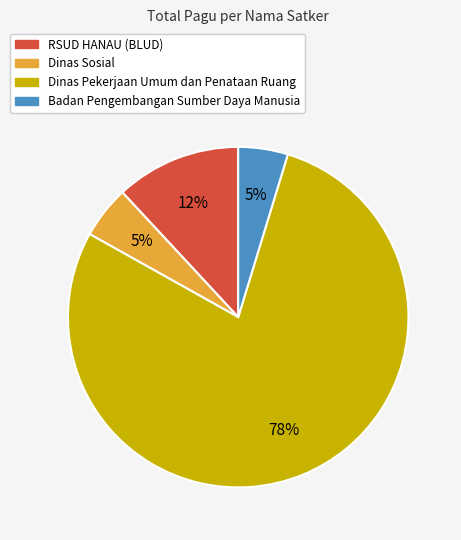

What percentage is the Badan Pengembangan Sumber Daya Manusia slice, to the nearest percent?

5%